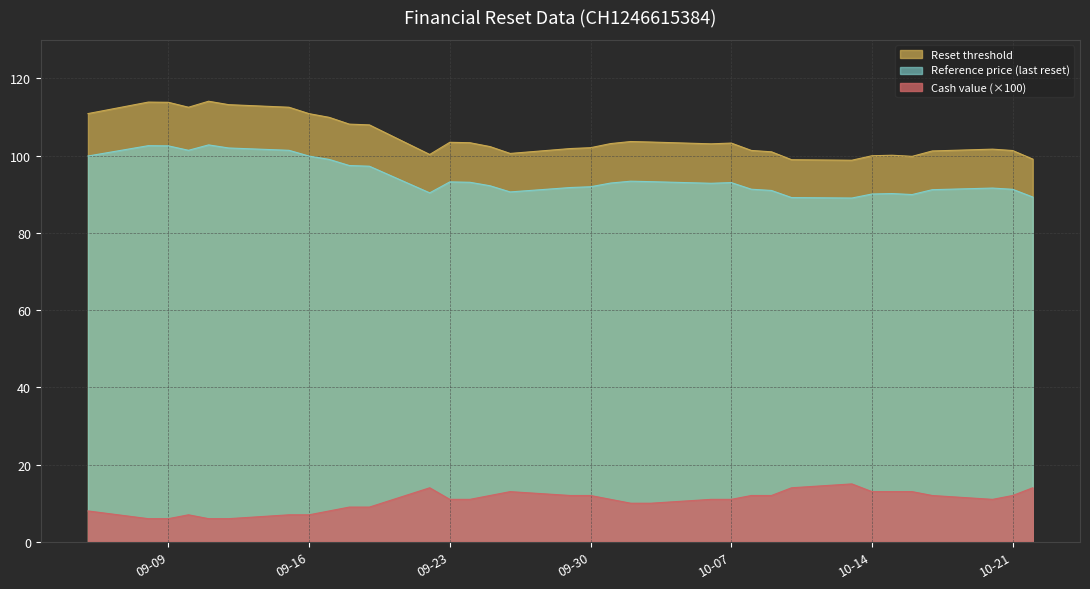

At which category does Cash value reach its first local valley?

2025-10-20